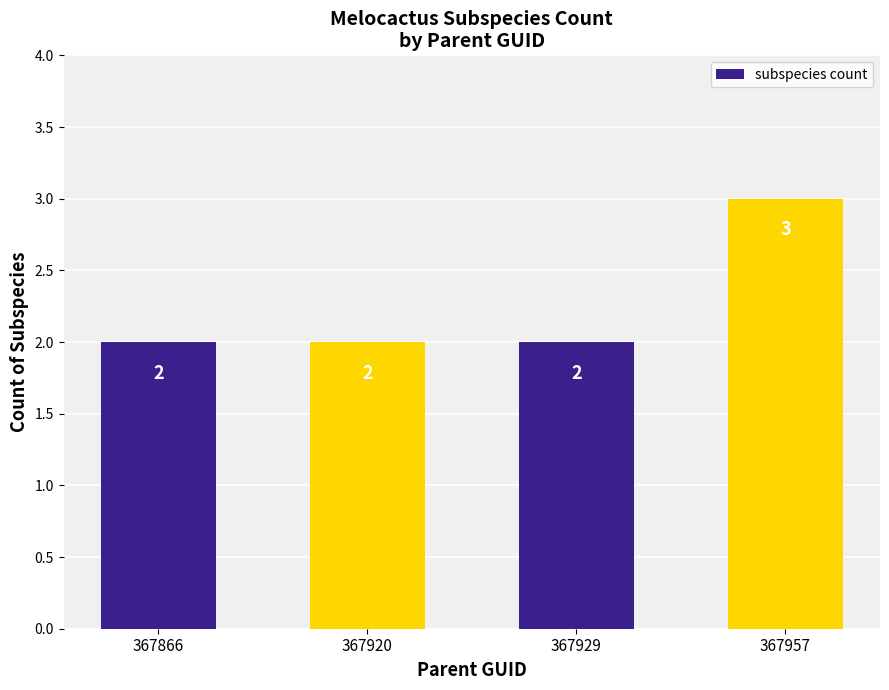

At which category does the chart reach its peak across all series?

367957